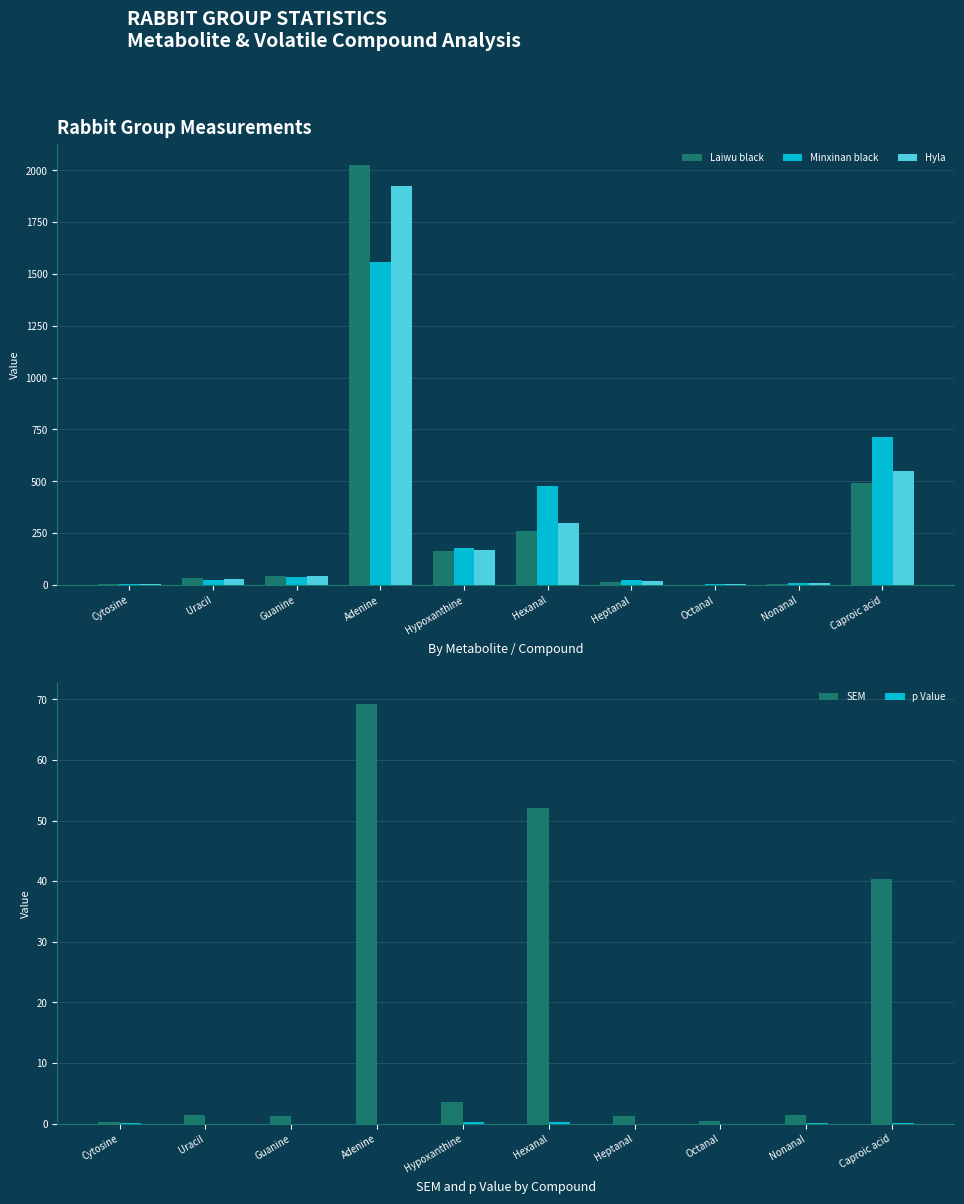

True or false: p Value has a value of 0.3 at Hypoxanthine.

True